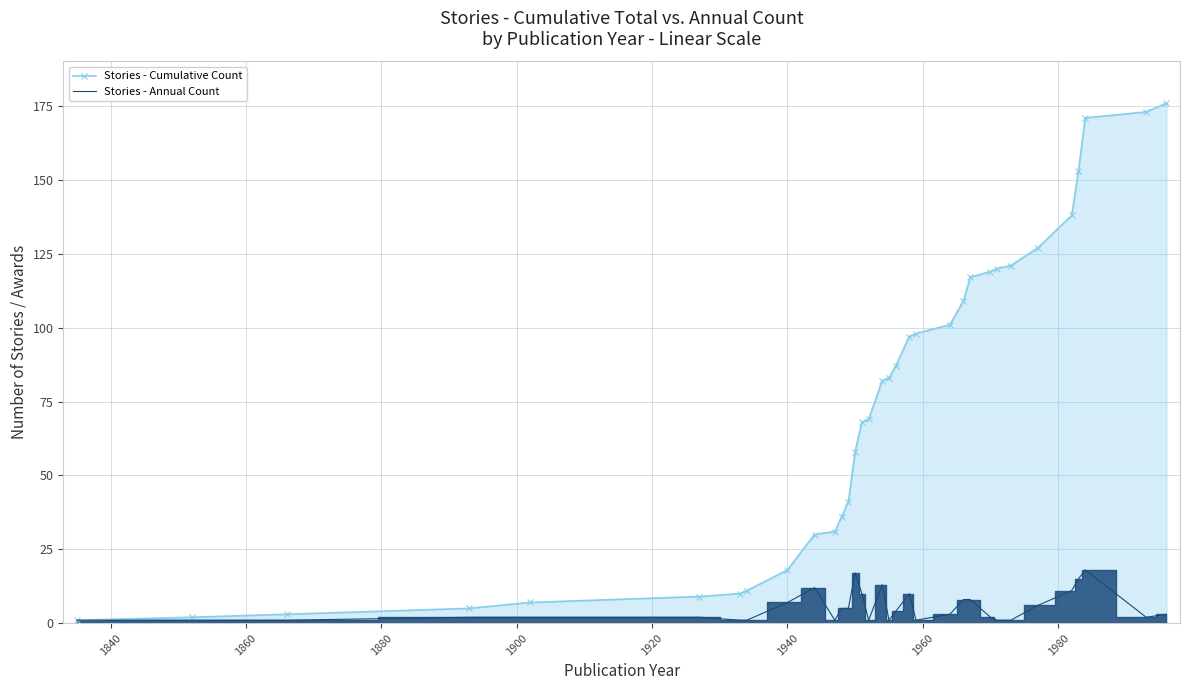

What is the highest value of the Stories - Cumulative Count series?

176